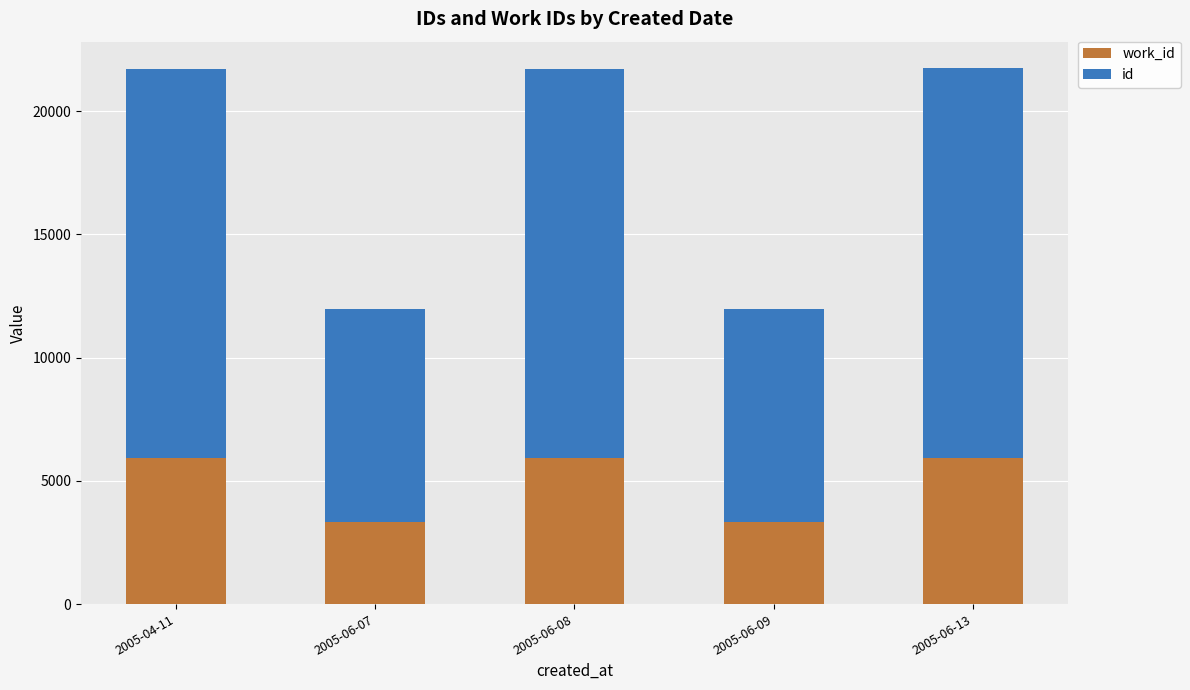

What is the total value across all series at 2005-06-07?

11967